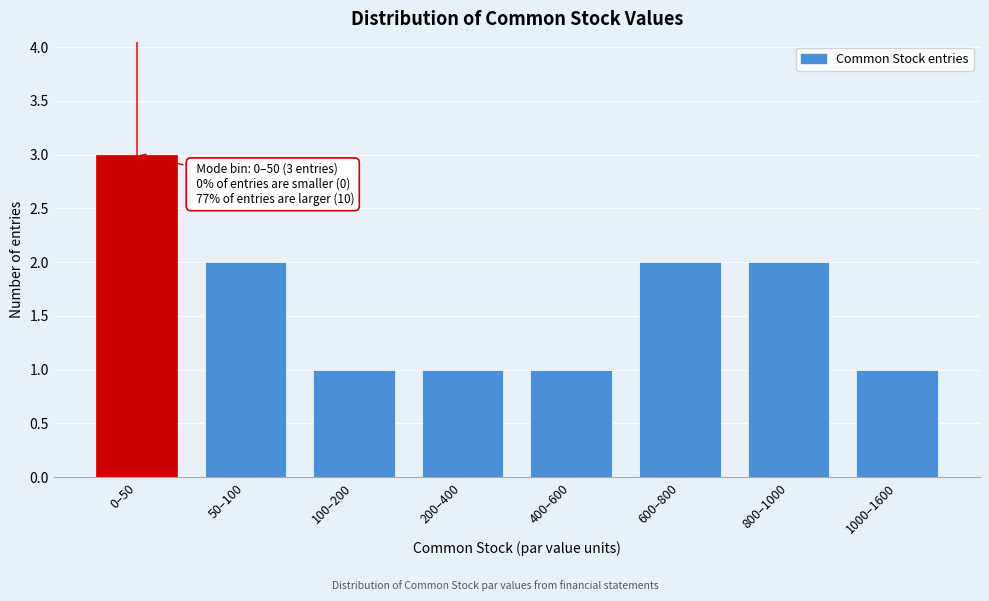

Reading left to right, transcribe all the data shown in this chart.

0–50=3	50–100=2	100–200=1	200–400=1	400–600=1	600–800=2	800–1000=2	1000–1600=1